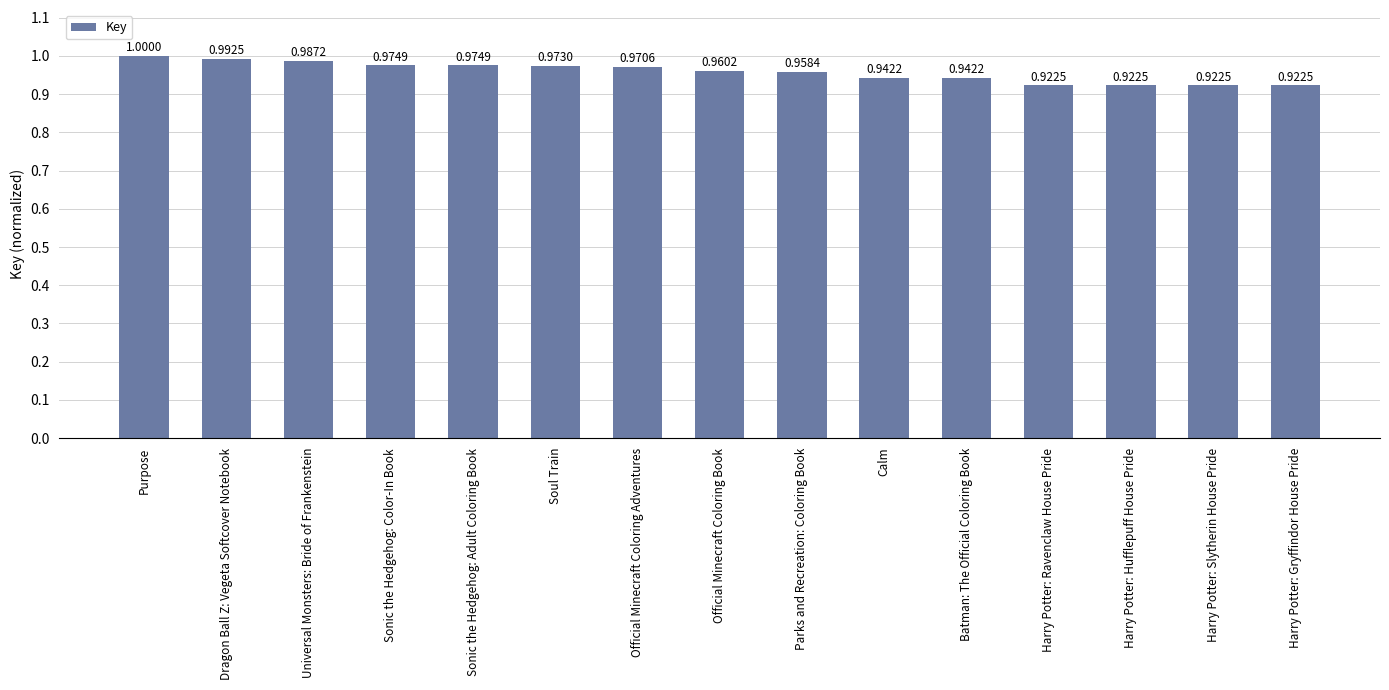

What is the label of the 5th bar from the left?

Sonic the Hedgehog: Adult Coloring Book